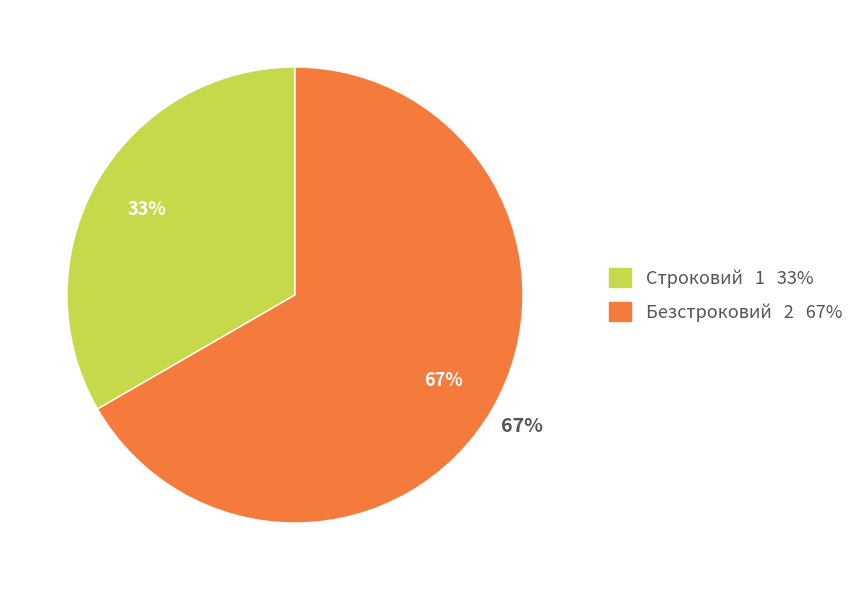

Is there any slice that represents more than half of the pie?

Yes